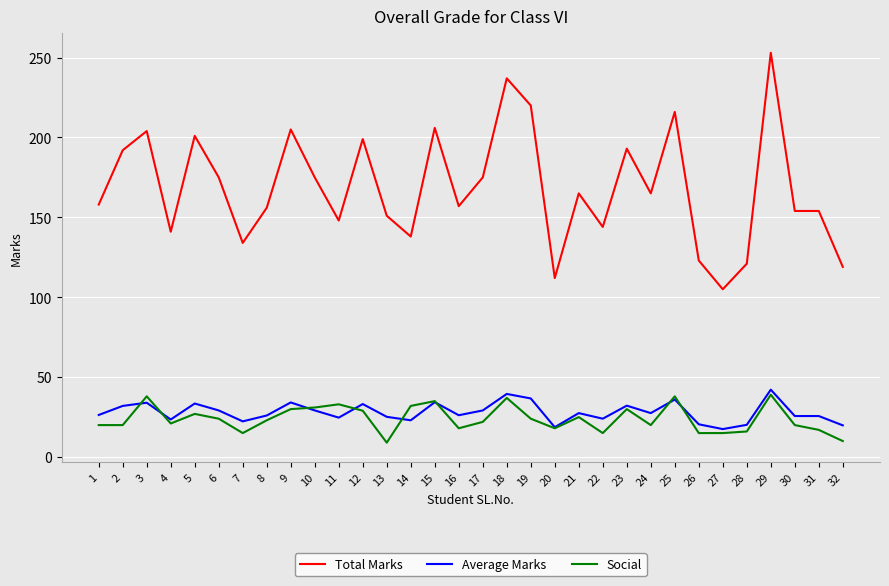

Is this an area chart (filled region under the line)?

No